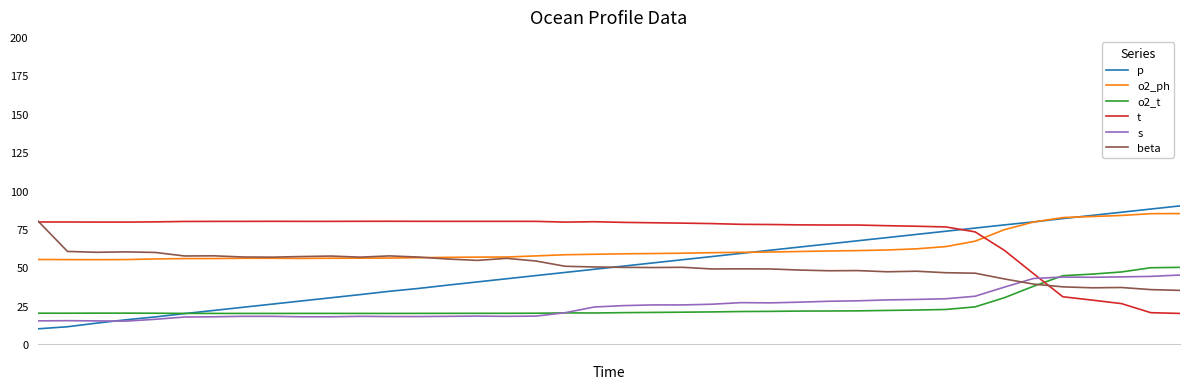

What is the minimum value for p?

10.0